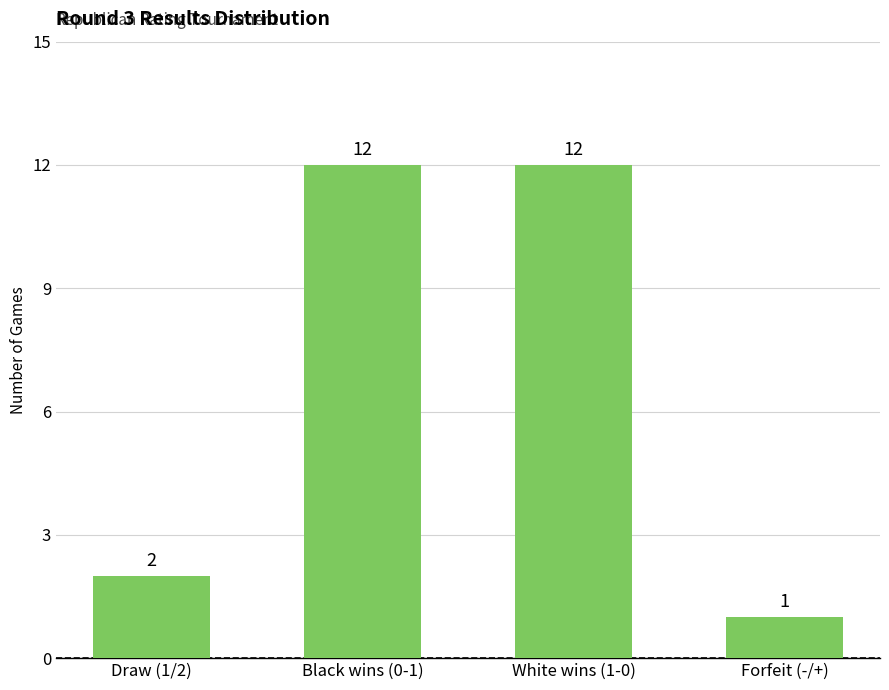

Are the bars horizontal?

No